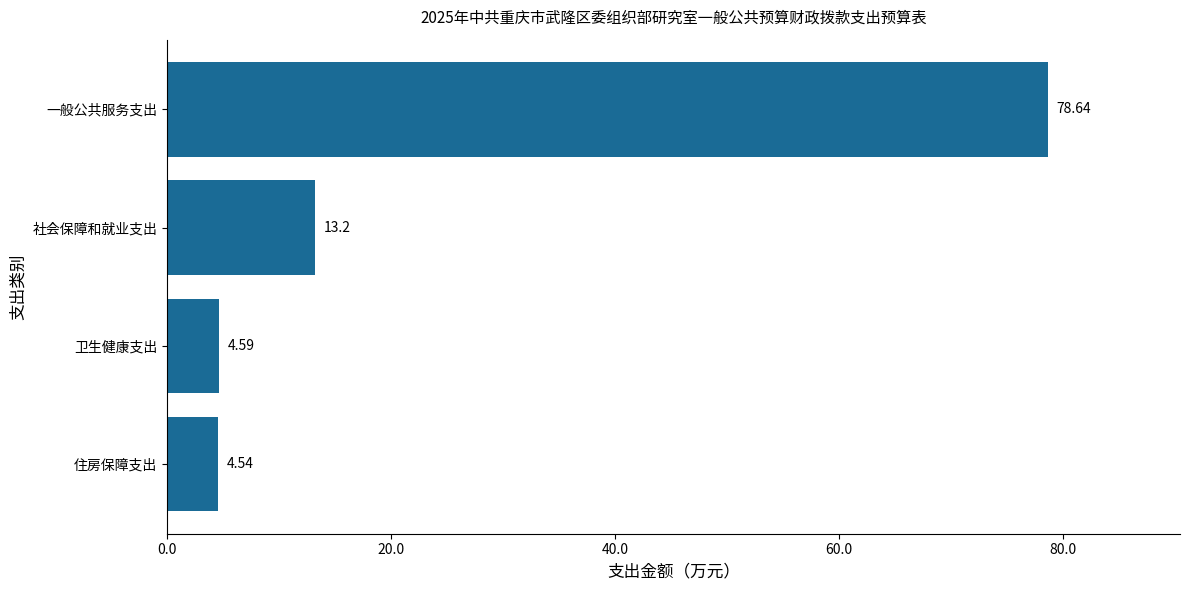

Which category has the lowest value across all series?

住房保障支出